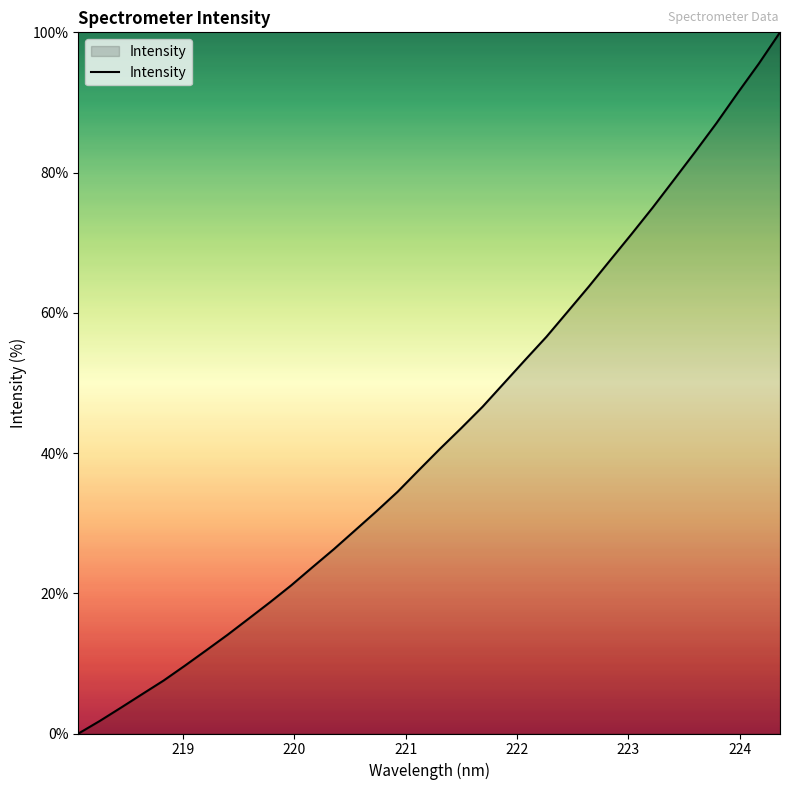

Reading left to right, transcribe all the data shown in this chart.

0.0	1.8	3.7	5.6	7.6	9.7	11.9	14.1	16.4	18.7	21.1	23.7	26.3	29.0	31.7	34.5	37.6	40.6	43.6	46.6	49.9	53.3	56.6	60.2	63.8	67.5	71.2	75.0	79.0	82.9	87.0	91.3	95.5	100.0